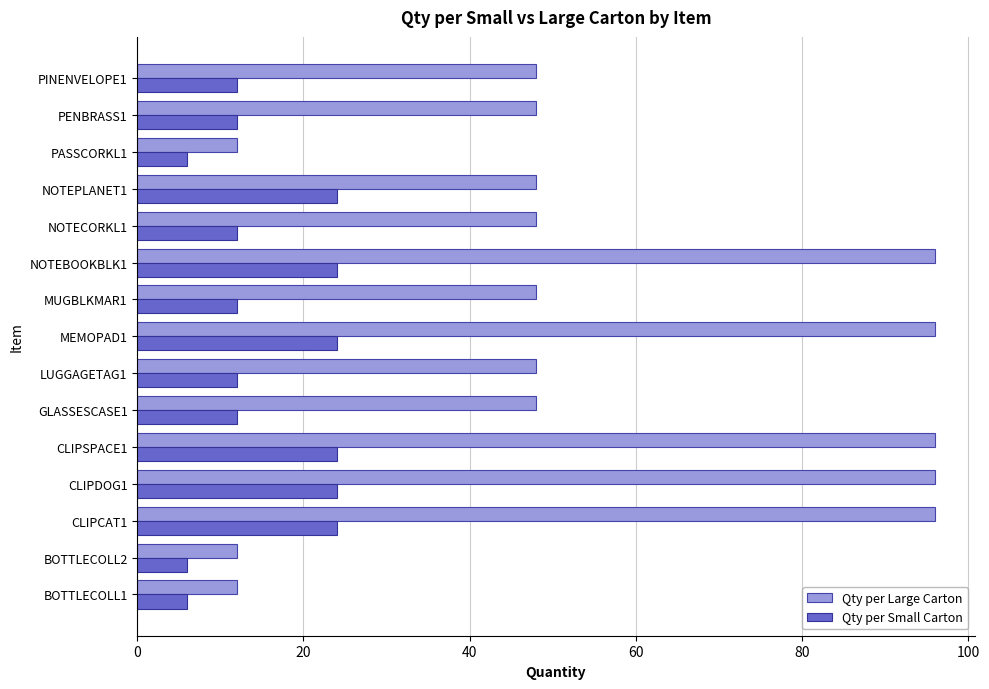

Which series has the largest total across all categories?

Qty per Large Carton